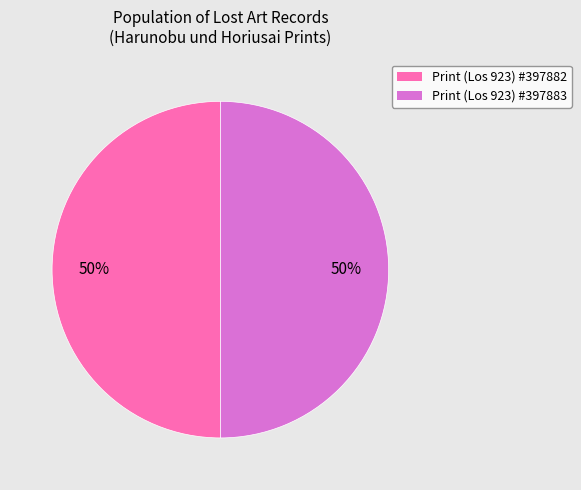

To the nearest percent, what is the average slice percentage?

50%